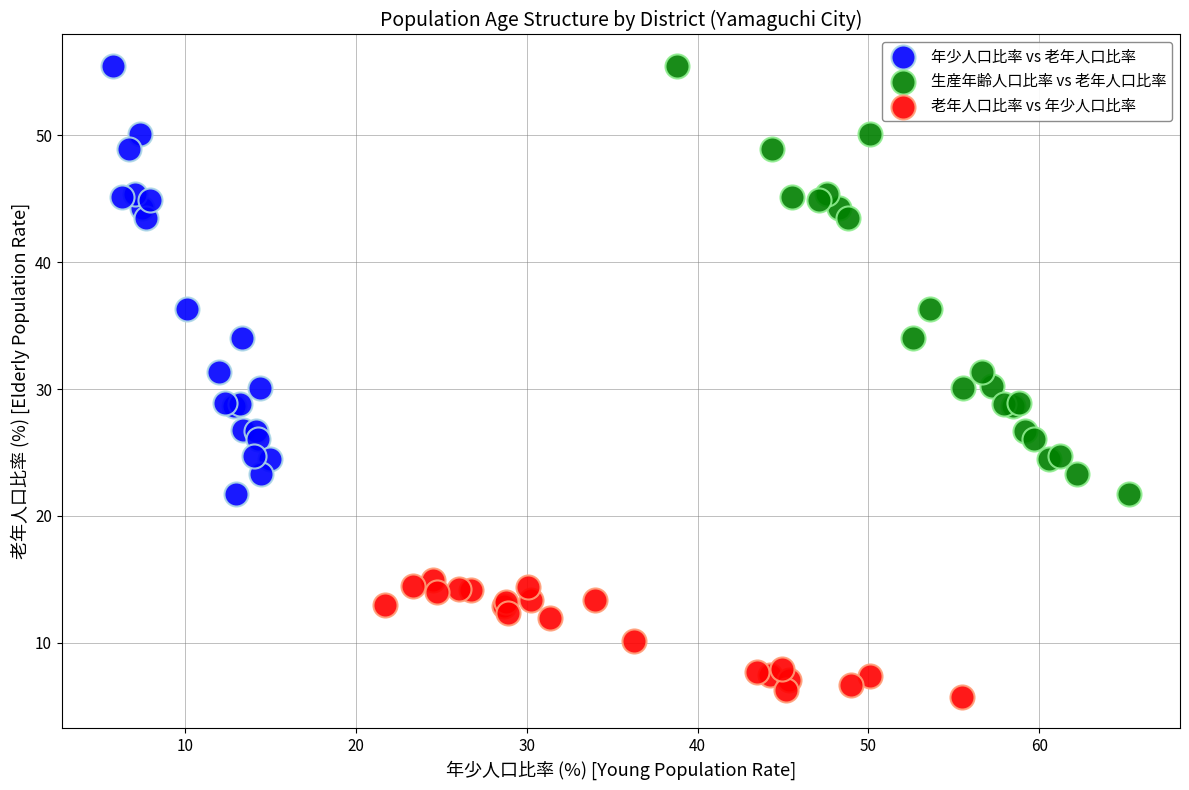

Which series reaches the minimum Y coordinate?

老年人口比率 vs 年少人口比率